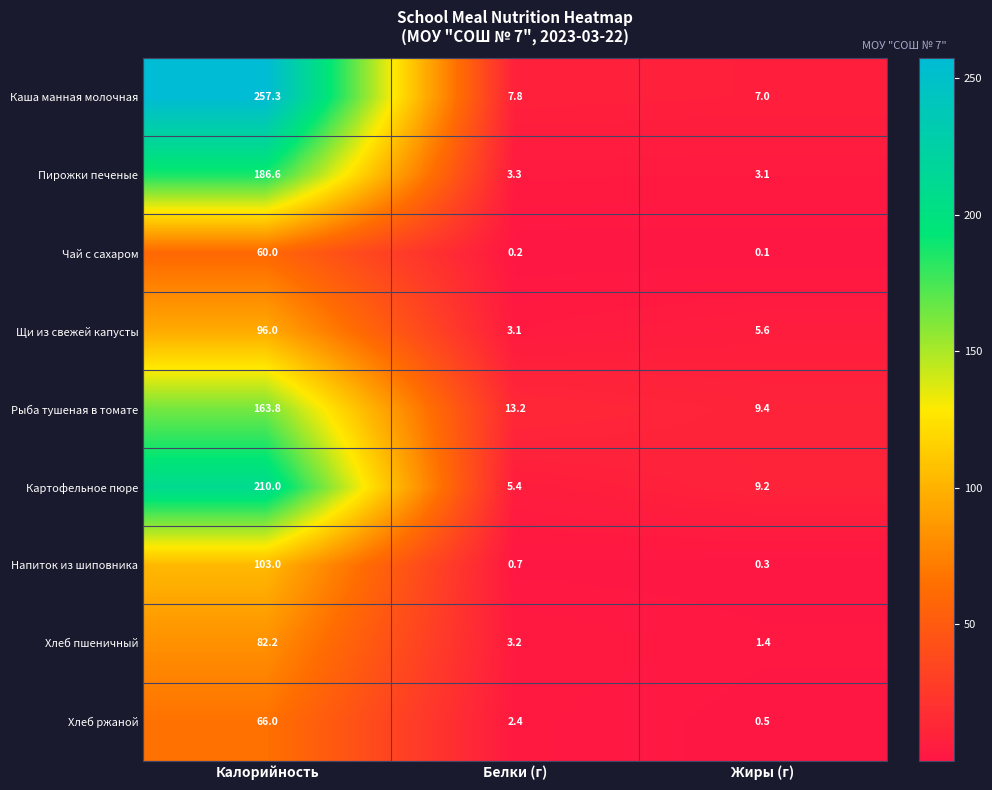

At which label is Рыба тушеная в томате closest to 86?

Белки (г)